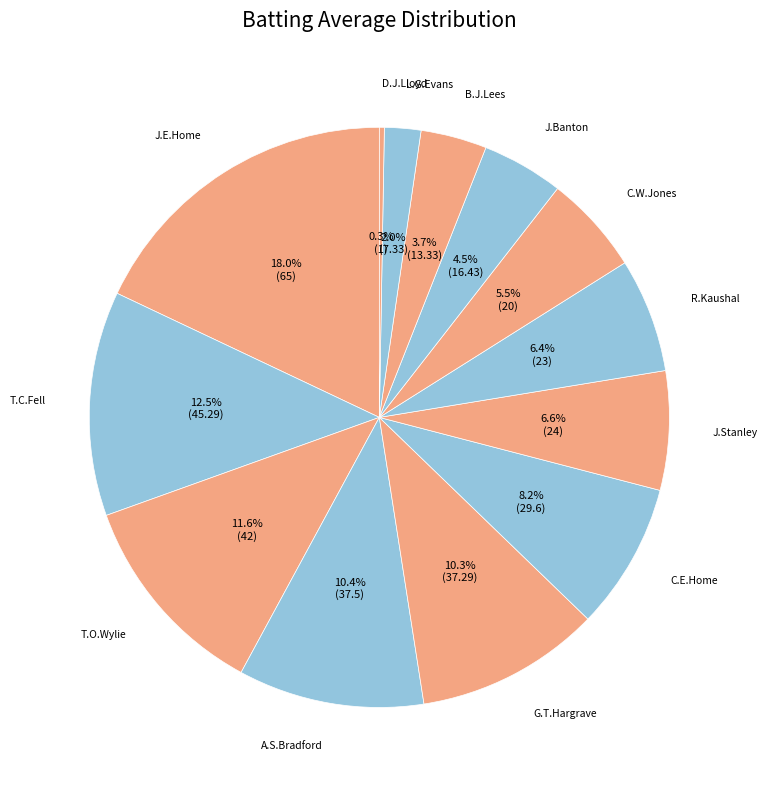

Rank the categories by value from lowest to highest.

D.J.Lloyd, L.G.Evans, B.J.Lees, J.Banton, C.W.Jones, R.Kaushal, J.Stanley, C.E.Home, G.T.Hargrave, A.S.Bradford, T.O.Wylie, T.C.Fell, J.E.Home